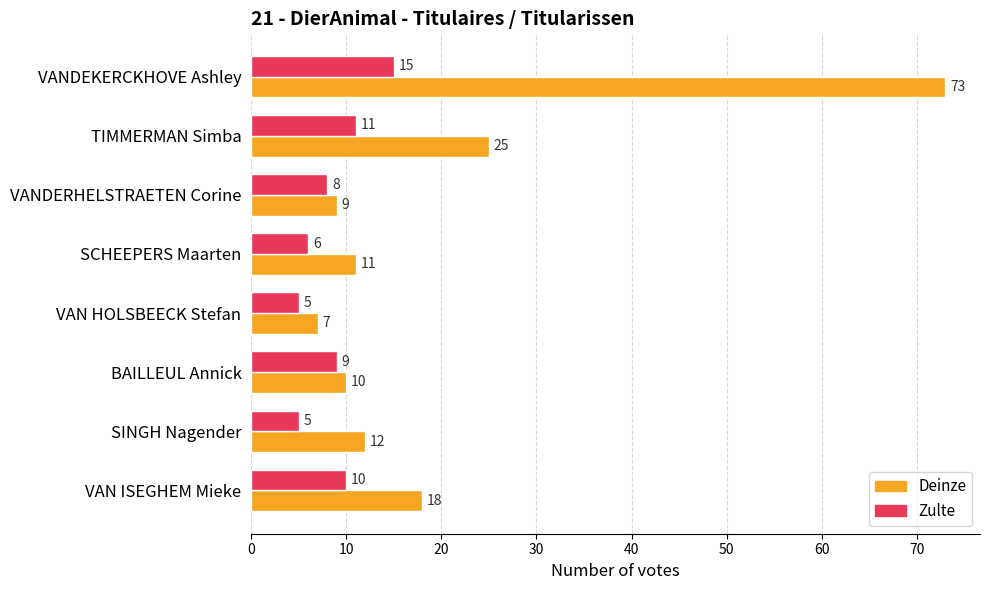

Rank the categories by Deinze value from highest to lowest.

VANDEKERCKHOVE Ashley, TIMMERMAN Simba, VAN ISEGHEM Mieke, SINGH Nagender, SCHEEPERS Maarten, BAILLEUL Annick, VANDERHELSTRAETEN Corine, VAN HOLSBEECK Stefan